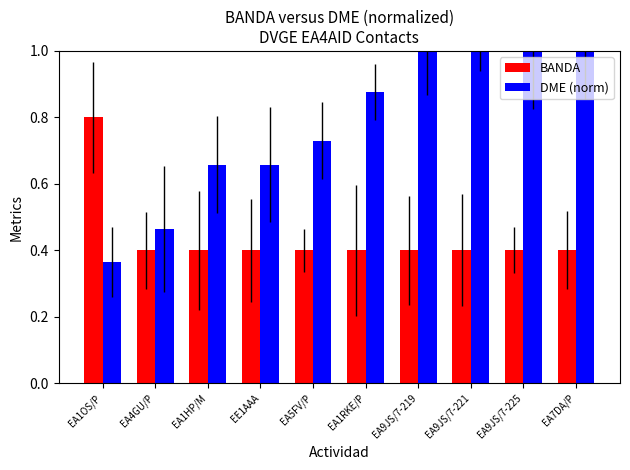

How many groups of bars are there?

10